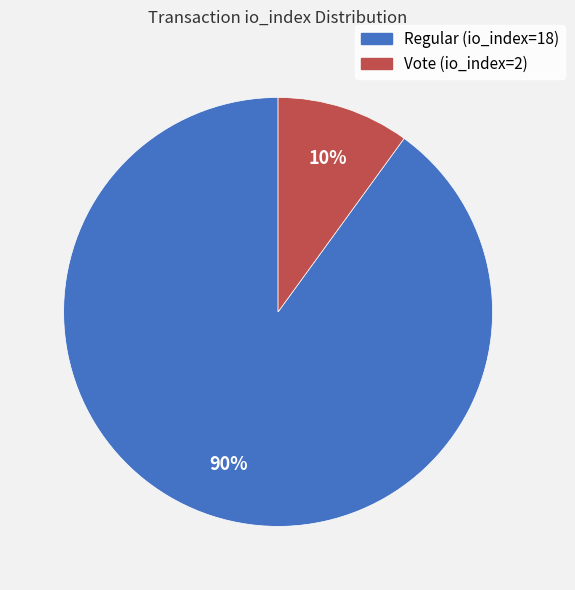

Do Vote (io_index=2) and Regular (io_index=18) together represent more than half of the pie?

Yes